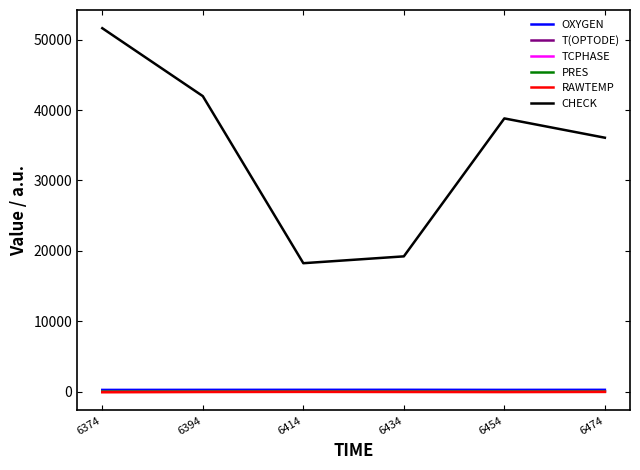

True or false: CHECK and OXYGEN cross at least once.

False